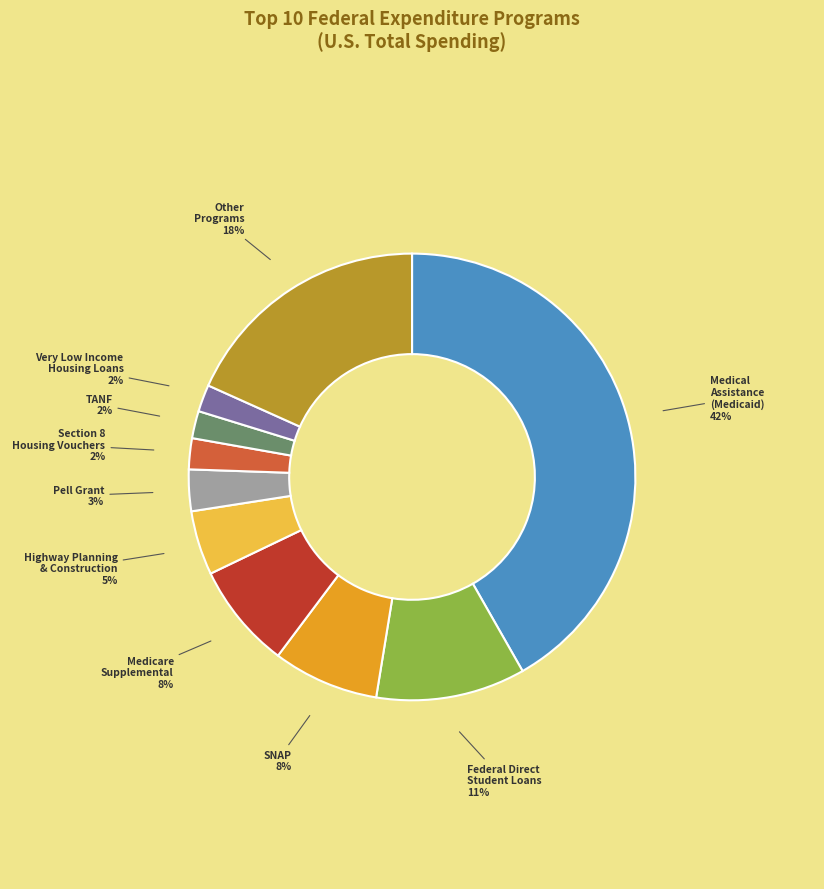

To the nearest percent, what is the difference between the largest and smallest slice percentages?

40%